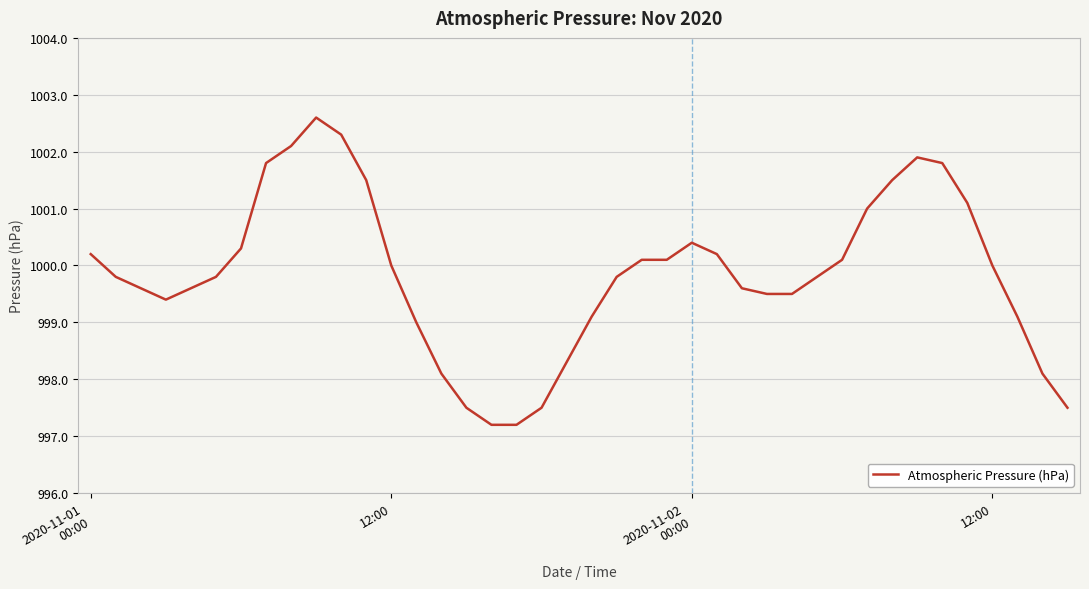

What is the smallest value displayed?

997.2